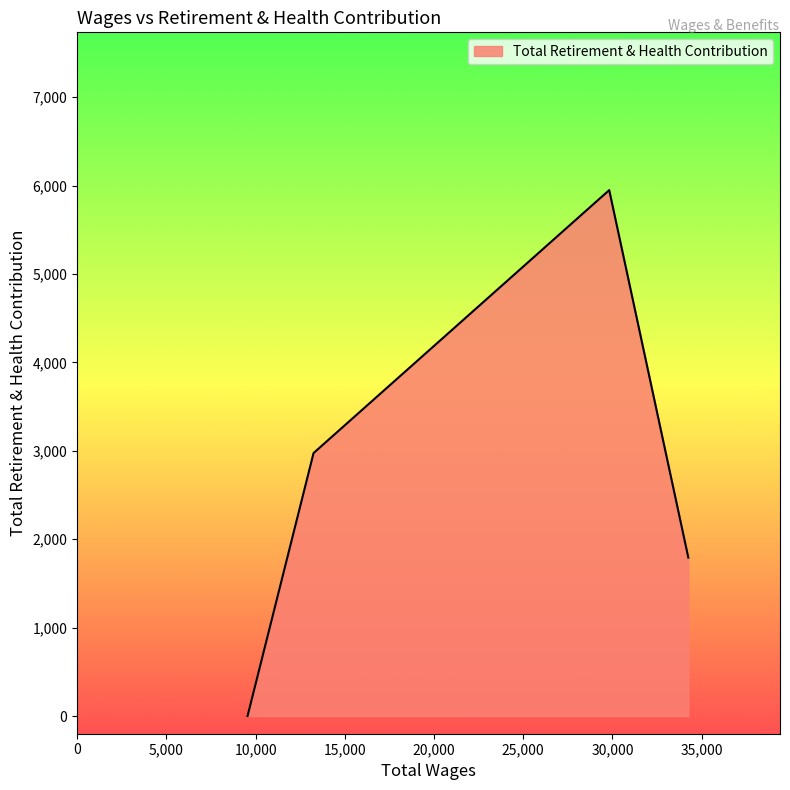

What is the difference between the second highest and minimum values?

2974